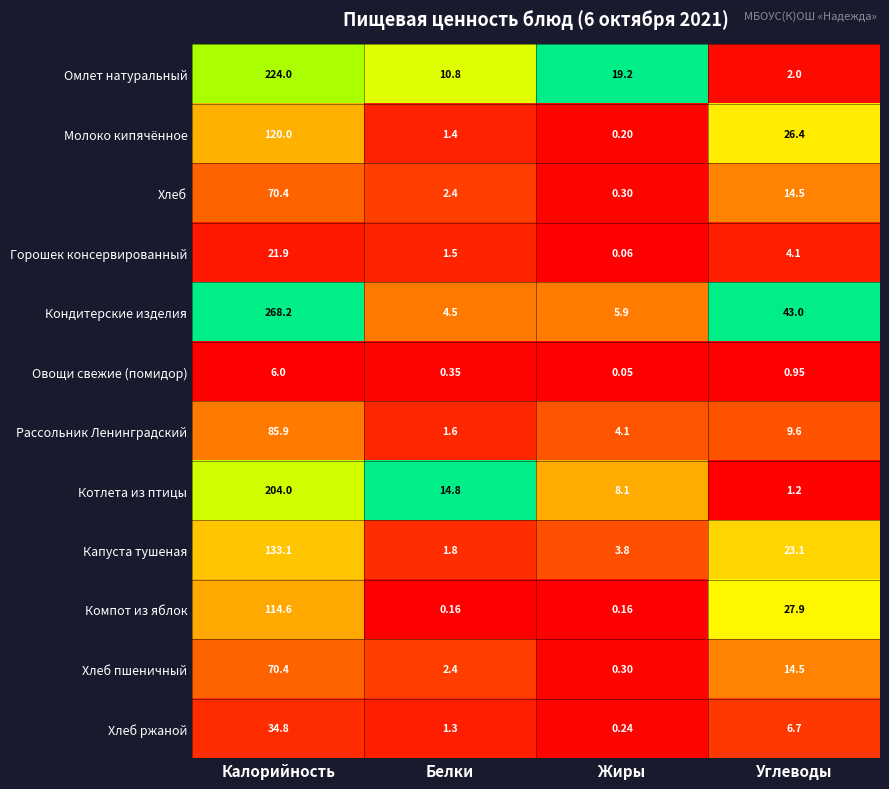

Which label corresponds to the largest value in the chart?

Калорийность